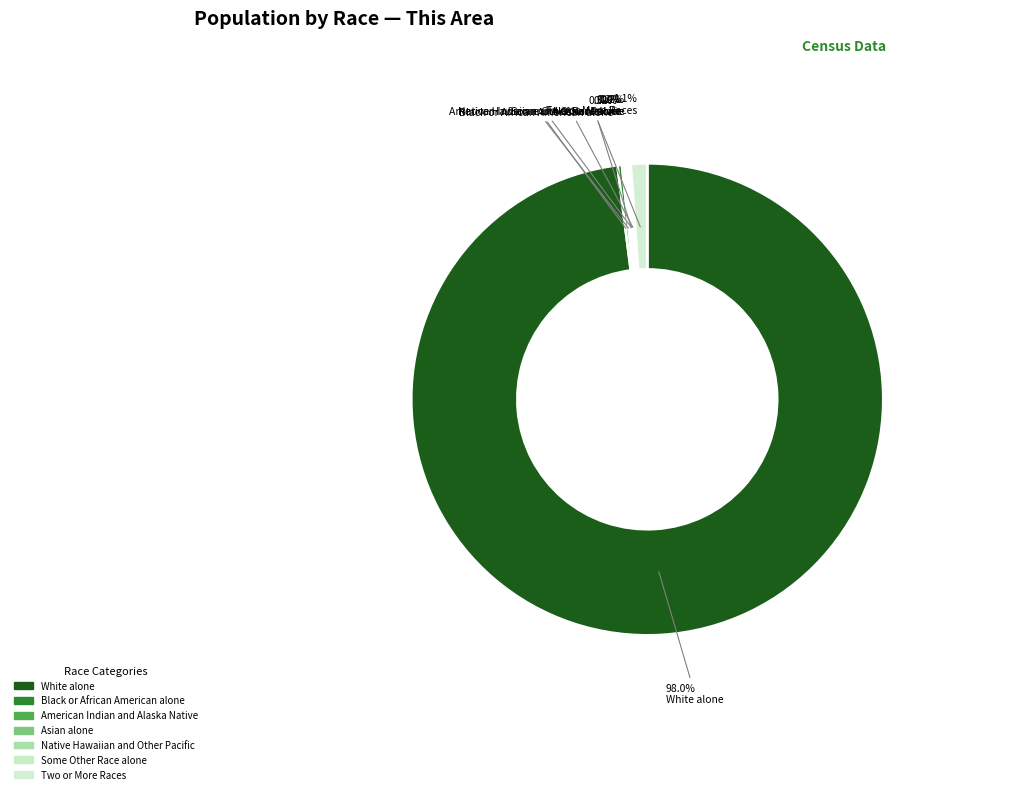

Is the sum of Black or African American alone and Native Hawaiian and Other Pacific greater than half?

No